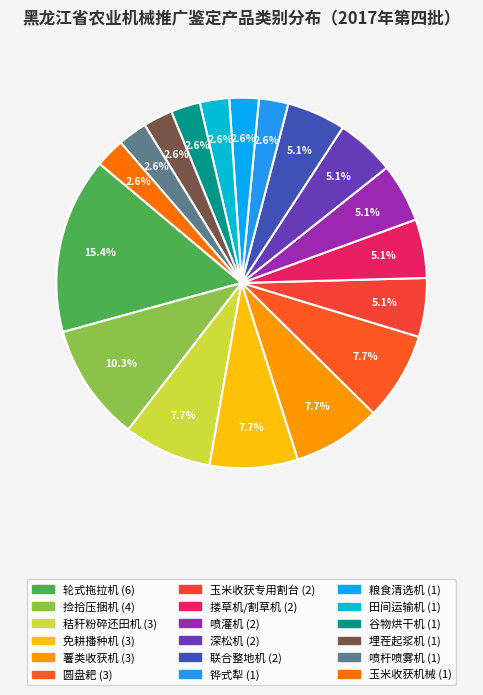

Is it true that 捡拾压捆机 is 2% of the pie?

False